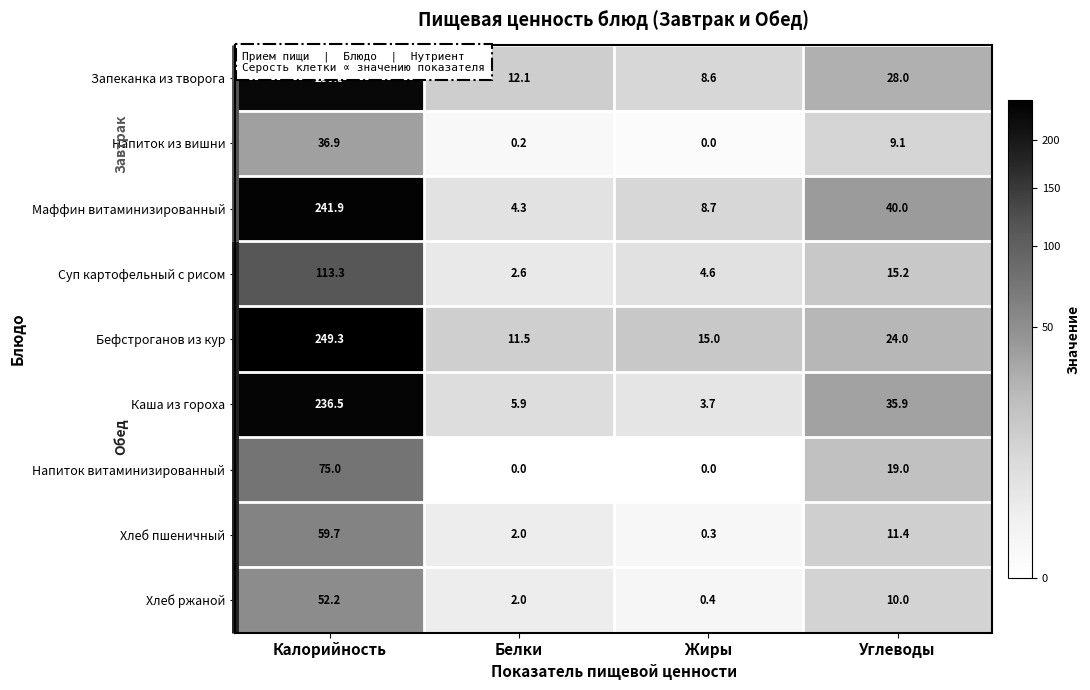

Which series changed the most between Белки and Жиры?

Маффин витаминизированный